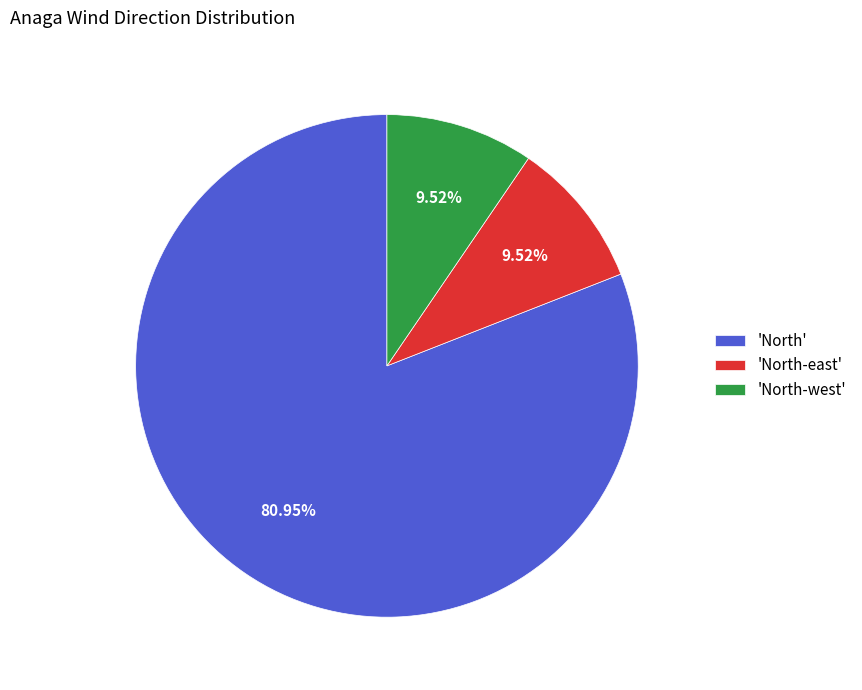

Which category has the biggest portion of the pie?

'North'